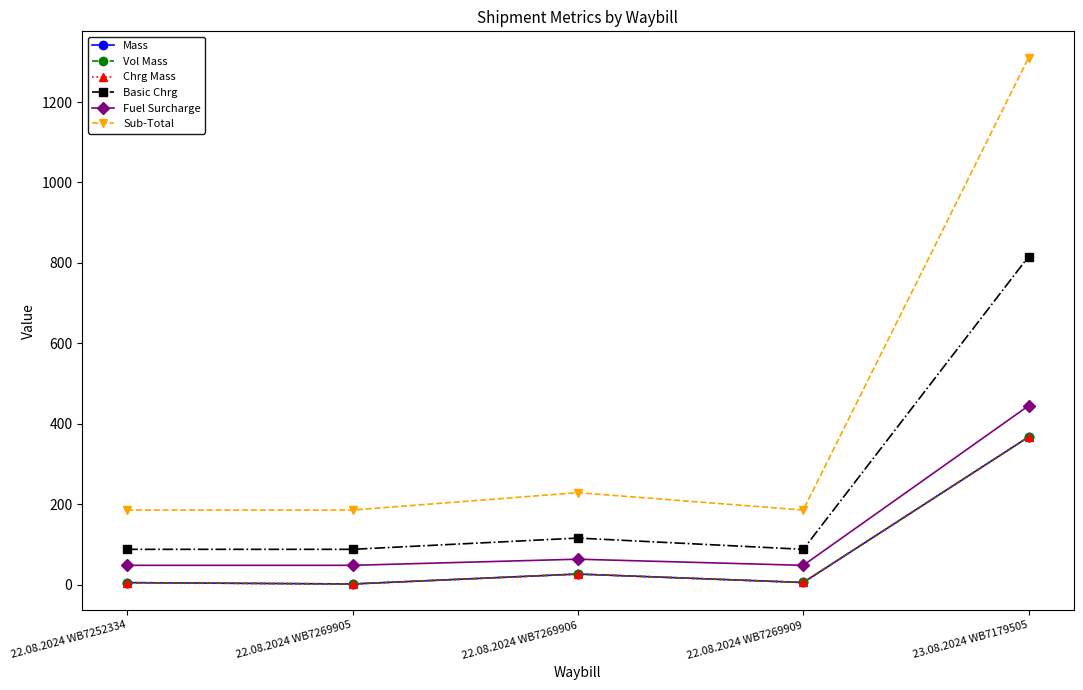

What position from the left is 23.08.2024 WB7179505?

5